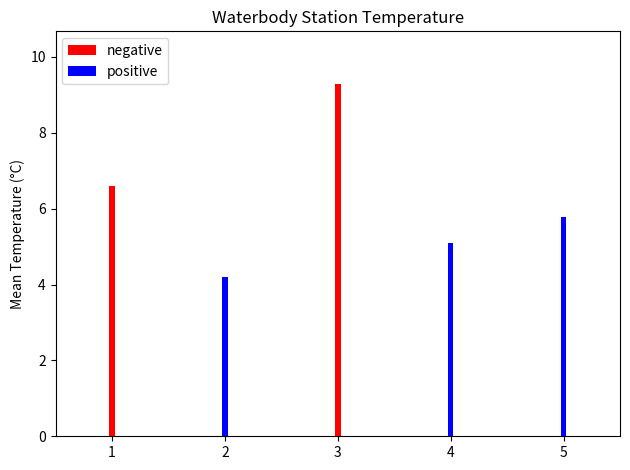

At which label is negative closest to 4?

1